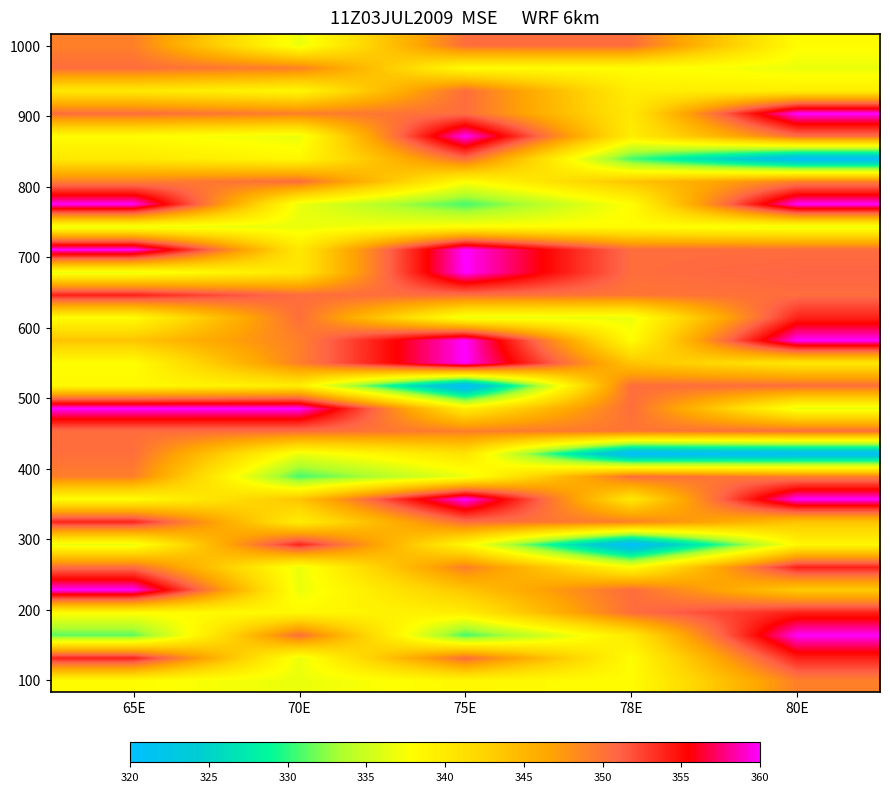

What is the maximum value shown in the chart?

300270